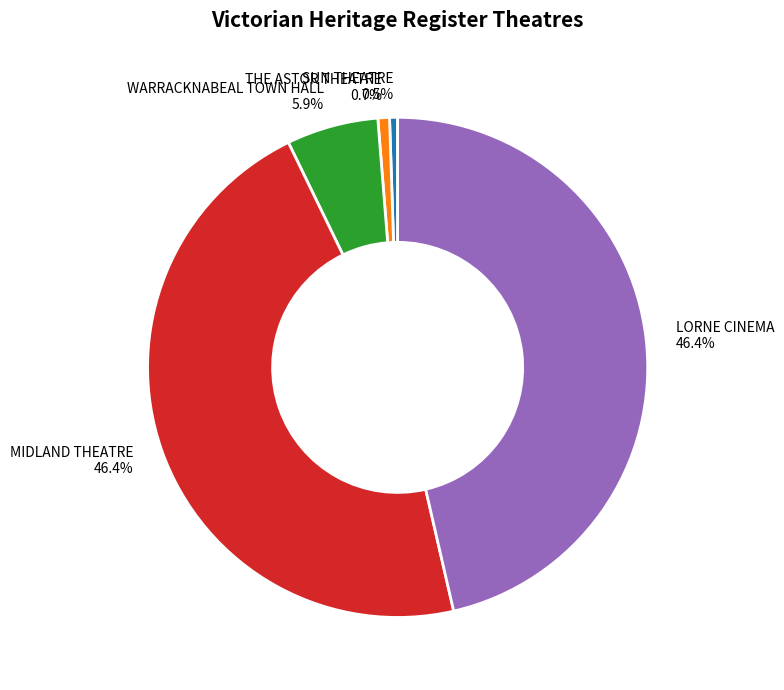

To the nearest percent, what portion does WARRACKNABEAL TOWN HALL represent?

6%